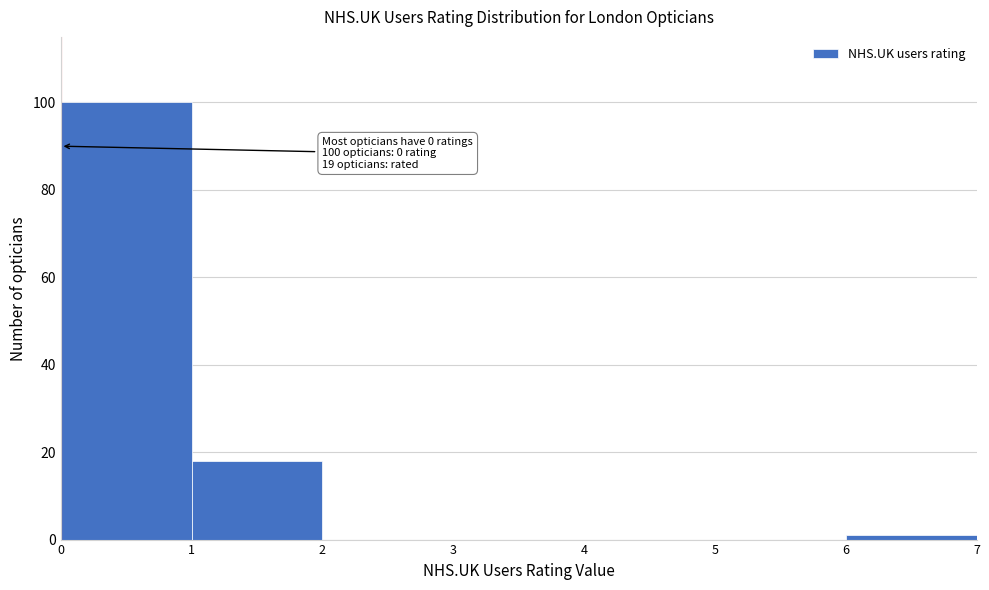

Over which range of the x-axis is the bar tallest?

0 to 1